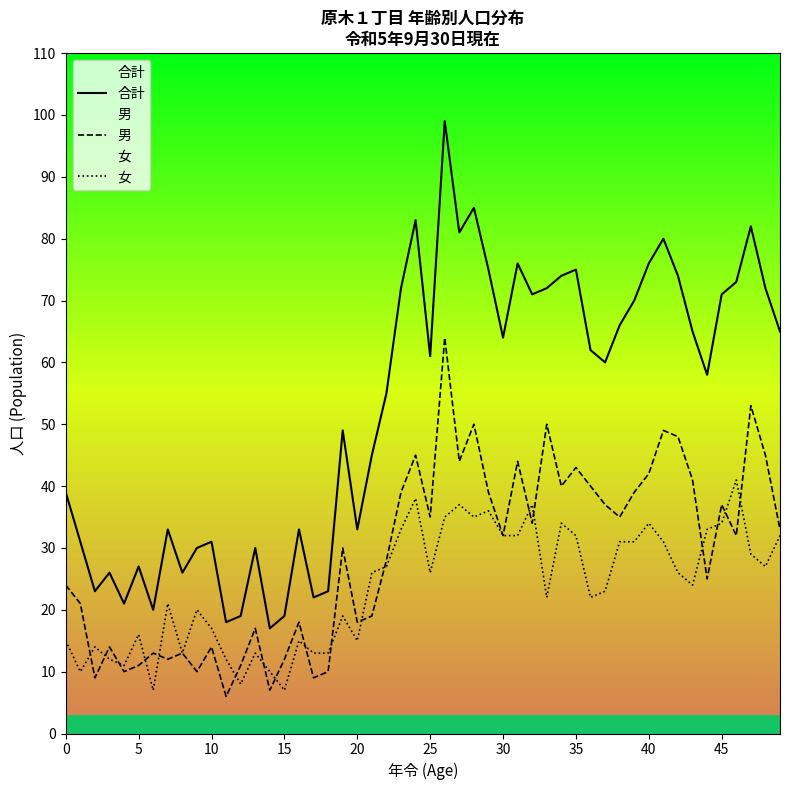

True or false: 合計 and 男 cross at least once.

False